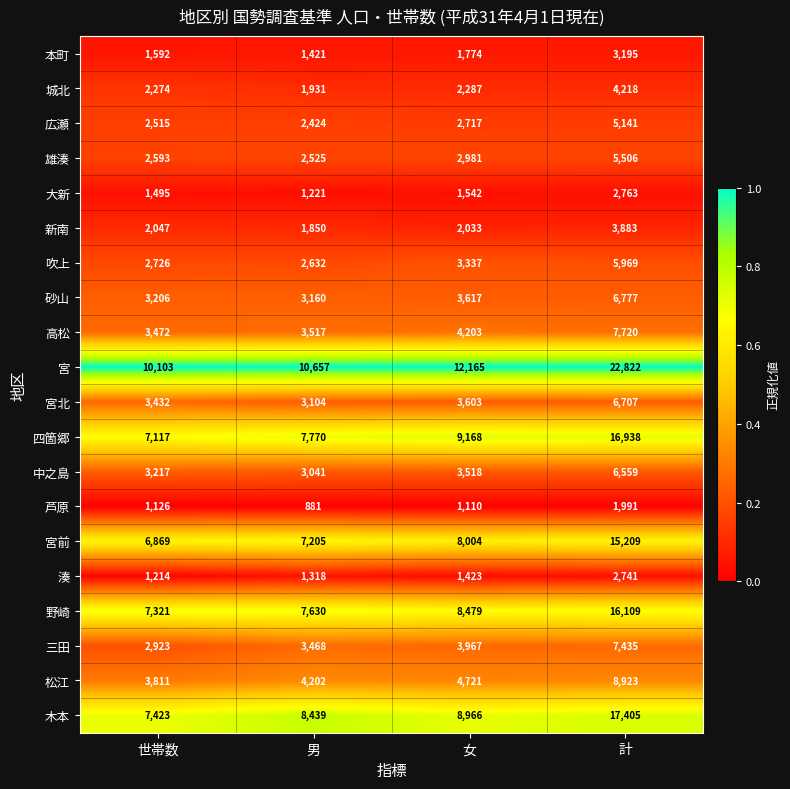

Where is 宮前 nearest to the value 11039?

女